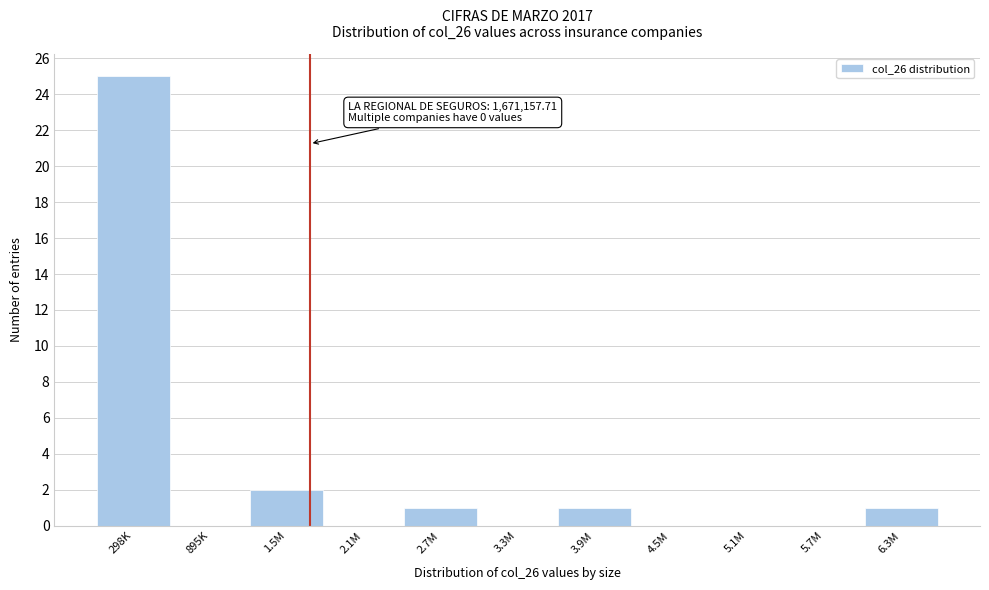

Reading left to right, extract all data points from this chart.

298K=25	895K=0	1.5M=2	2.1M=0	2.7M=1	3.3M=0	3.9M=1	4.5M=0	5.1M=0	5.7M=0	6.3M=1